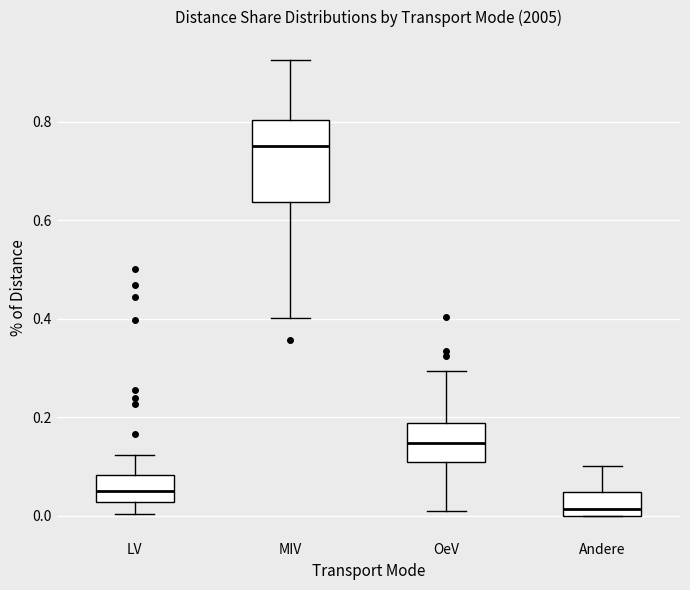

Reading left to right, transcribe this box plot: for each box, give where its median line is, the range the box spans, and where its two whiskers end, as read against the y-axis. The values are not printed on the chart, so give them approximately, as read against the axis.

LV: median 0.06, box 0.02 to 0.08, whiskers 0.00 to 0.12
MIV: median 0.76, box 0.64 to 0.80, whiskers 0.40 to 0.92
OeV: median 0.14, box 0.10 to 0.18, whiskers 0.00 to 0.30
Andere: median 0.02, box 0.00 to 0.04, whiskers 0.00 to 0.10